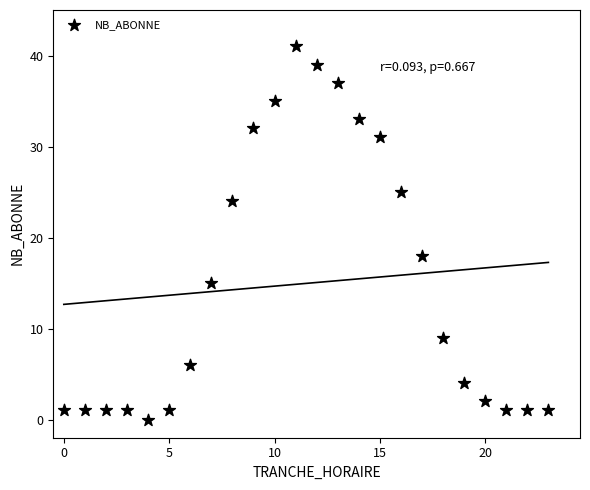

What is the range of X values (max minus min)?

23